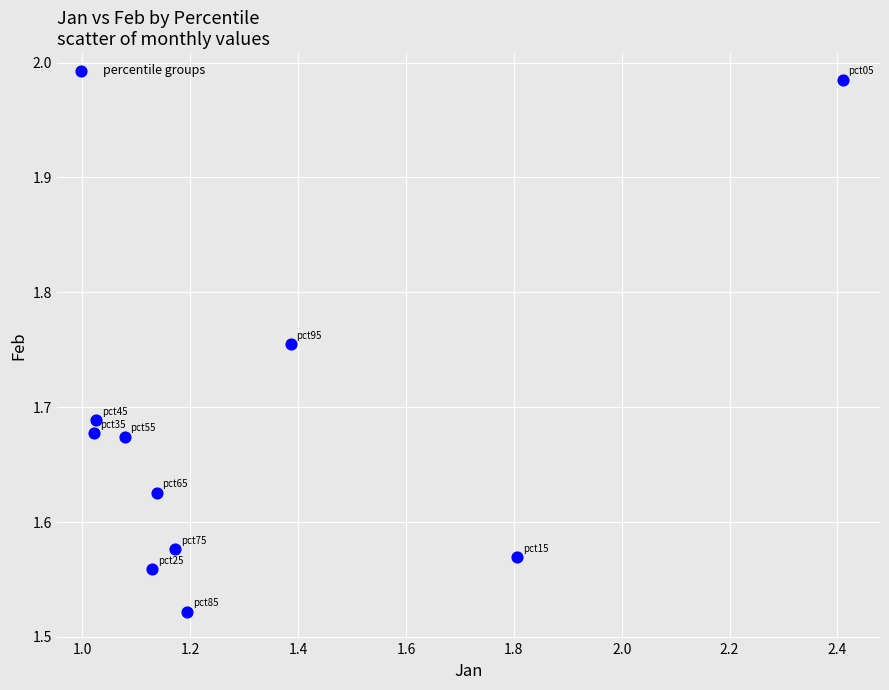

What is the range of X values (max minus min)?

1.4